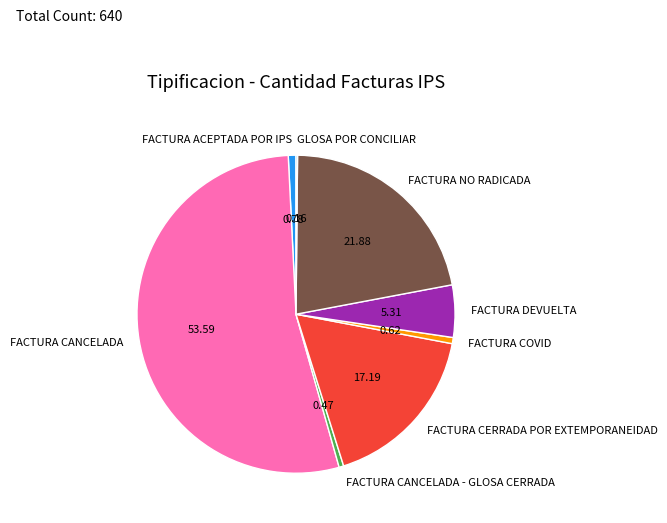

Between FACTURA DEVUELTA and FACTURA COVID, which is larger?

FACTURA DEVUELTA